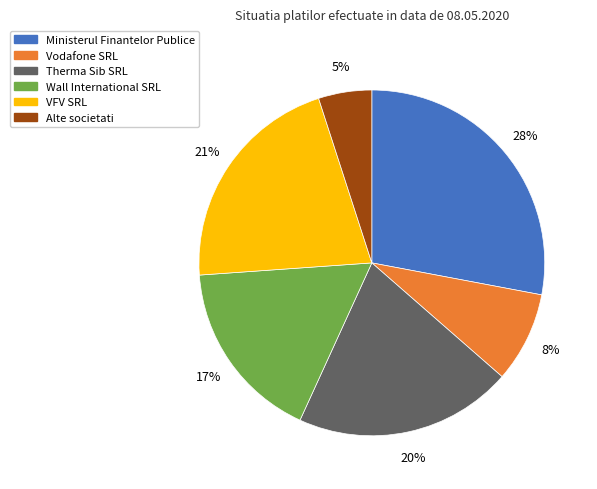

Is there a majority slice in this chart?

No